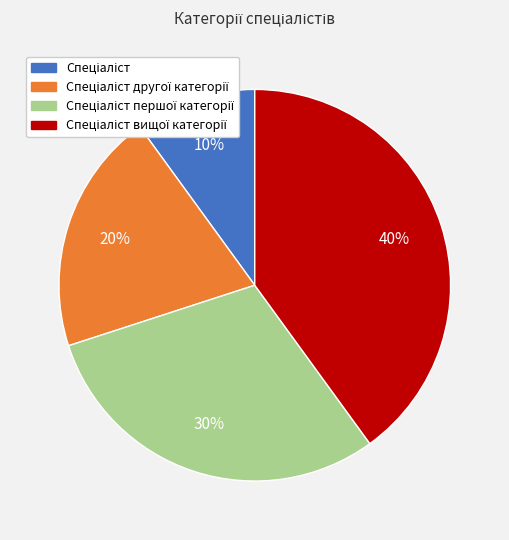

Is there a majority slice in this chart?

No